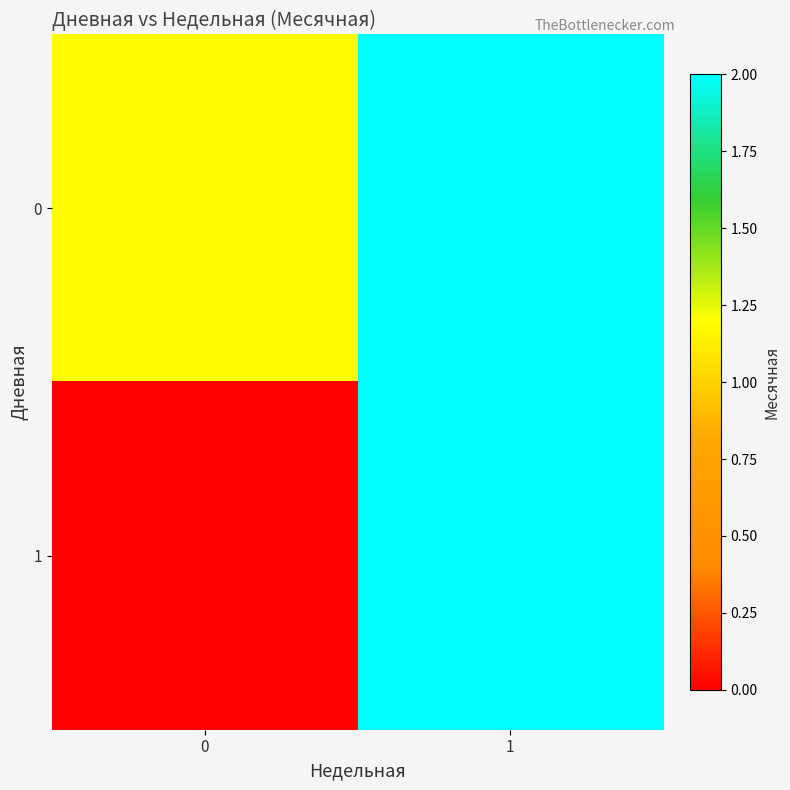

List the series in order of their overall mean, highest first.

0, 1